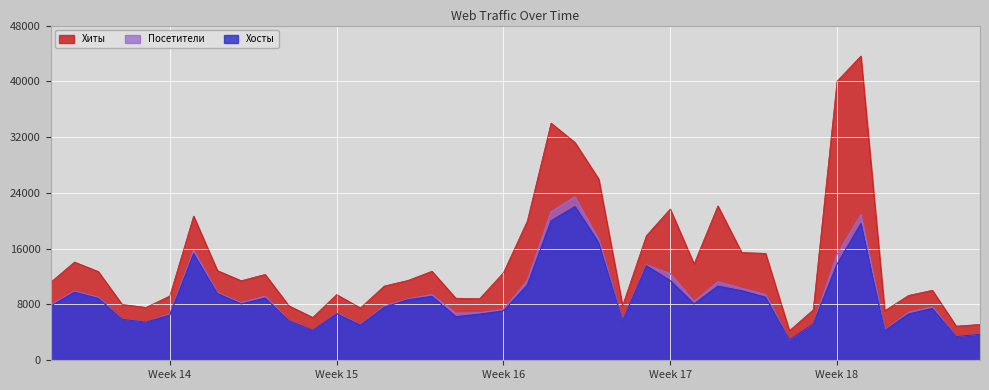

Where does the Хосты series first go above 8076?

2024-03-28